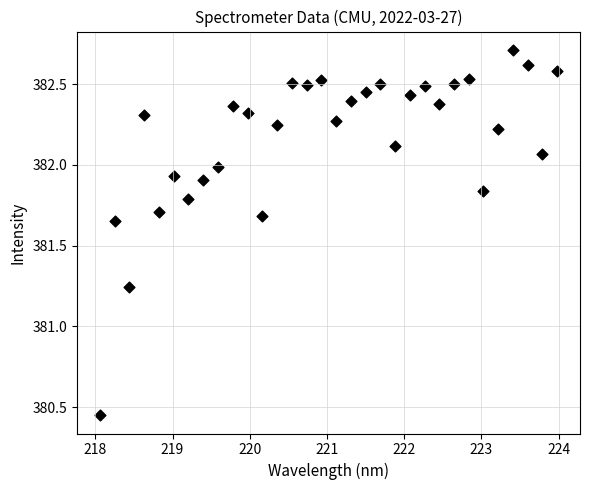

What is the range of Y values (max minus min)?

2.3